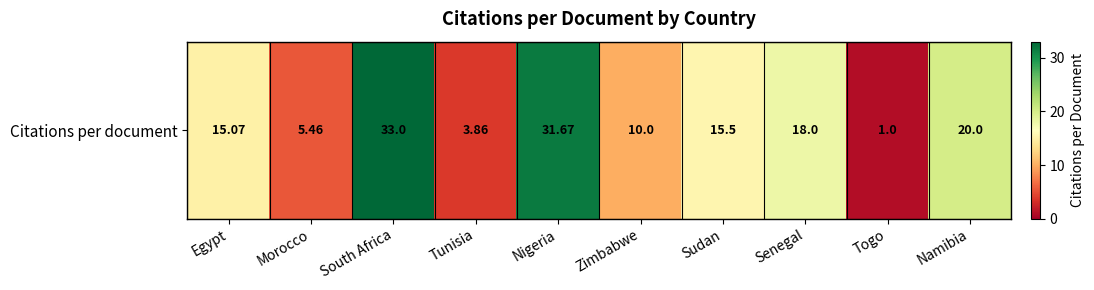

The value at Morocco is 5.5. True or false?

True